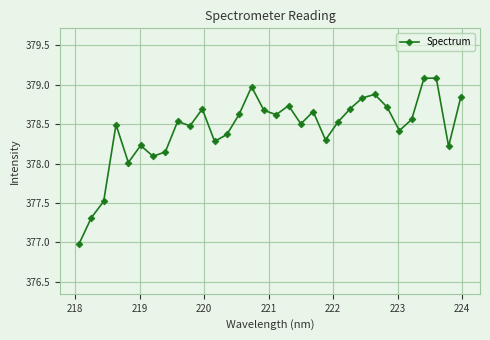

True or false: the data has more than 2 interior local peaks.

True